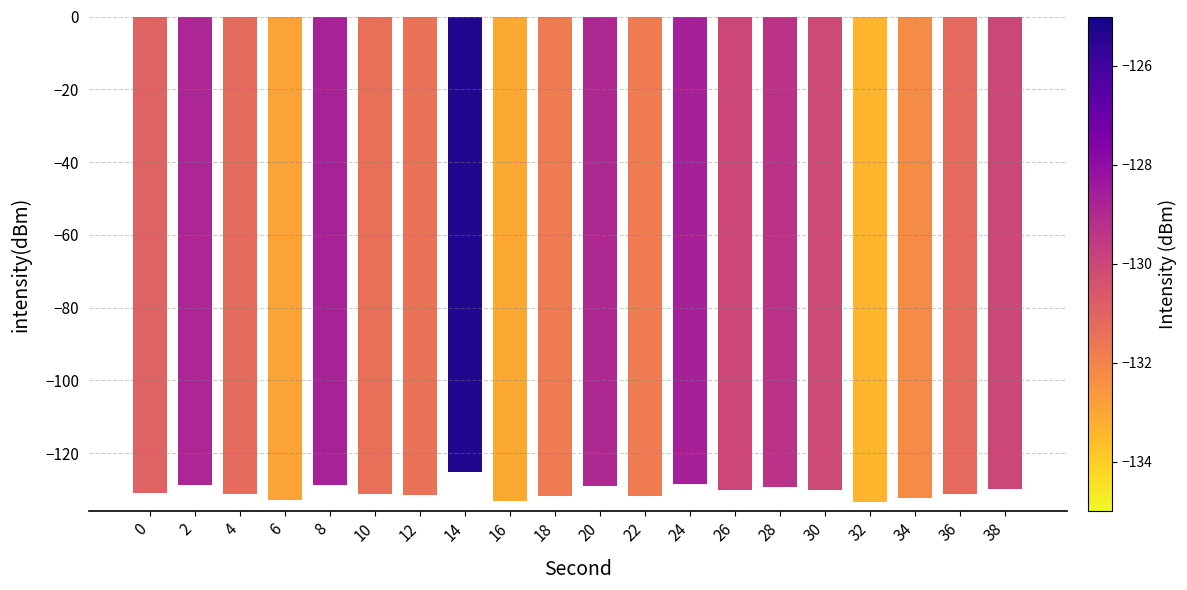

What is the sum of the values at 12 and 8?

-260.2